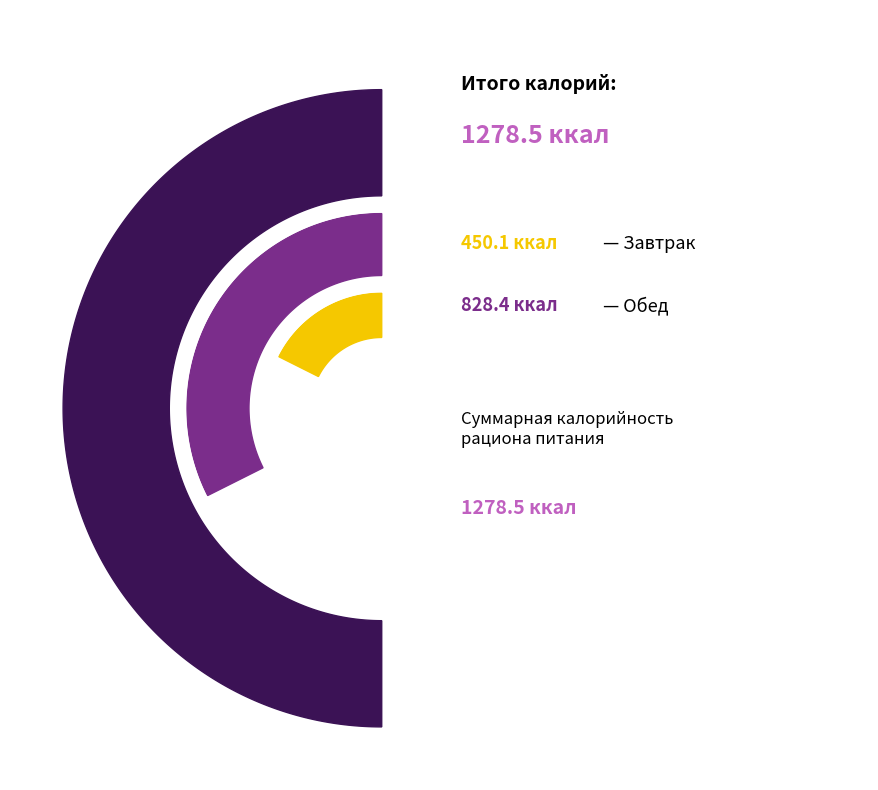

How many segments does this pie chart have?

2